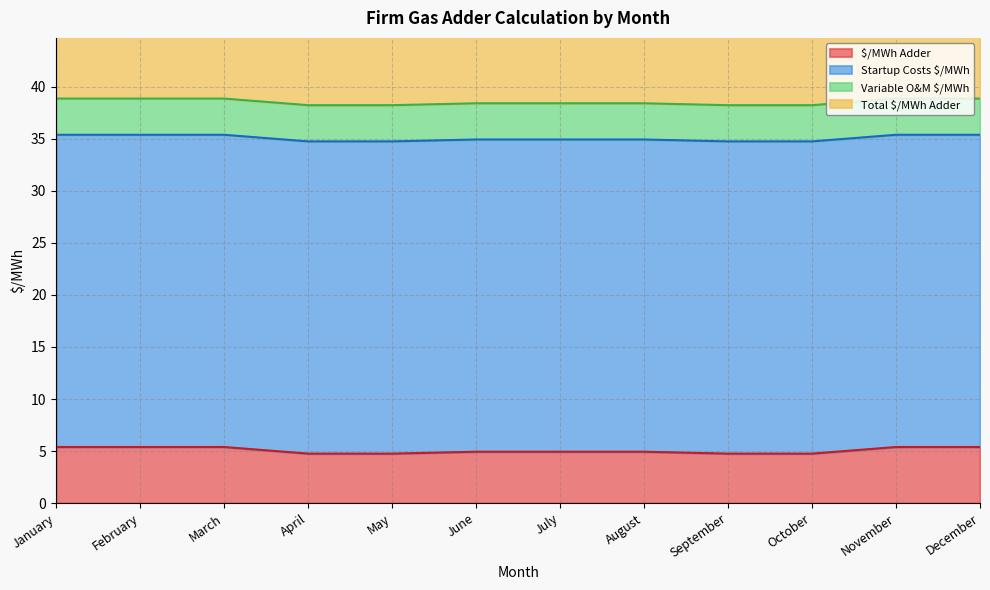

Is it true that $/MWh Adder equals 22.4 at April?

False